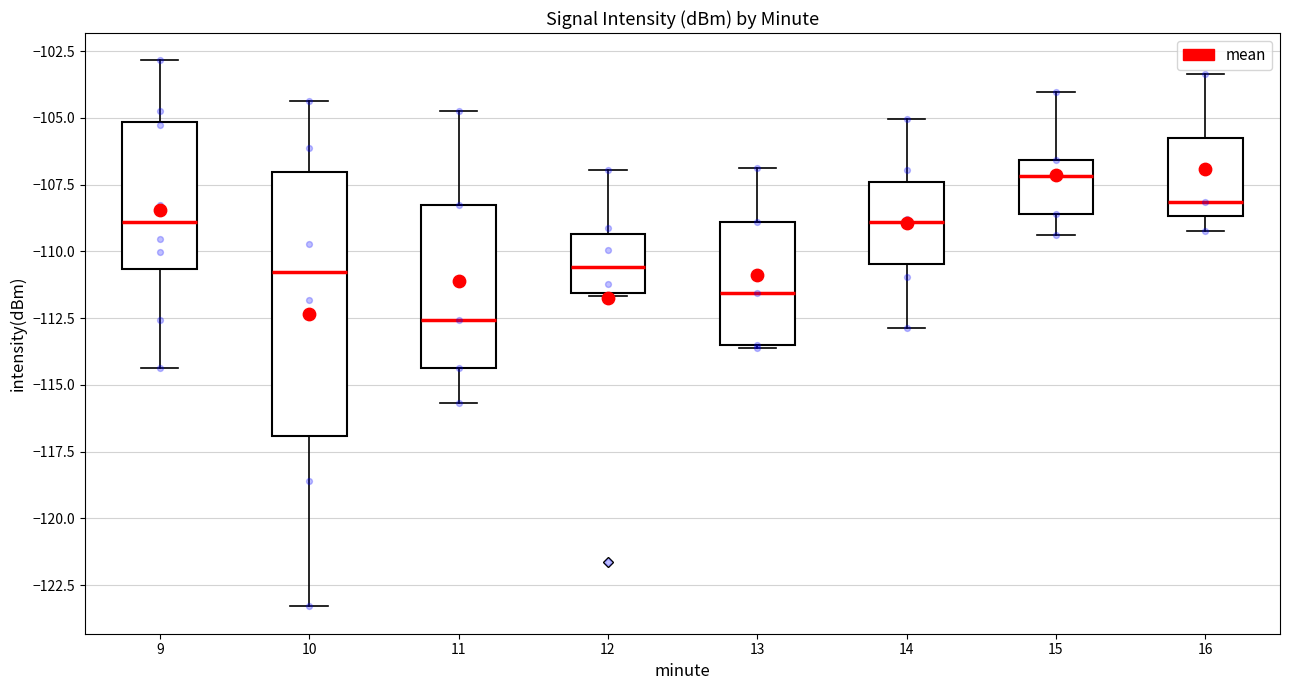

Which box's median line is the lowest?

11